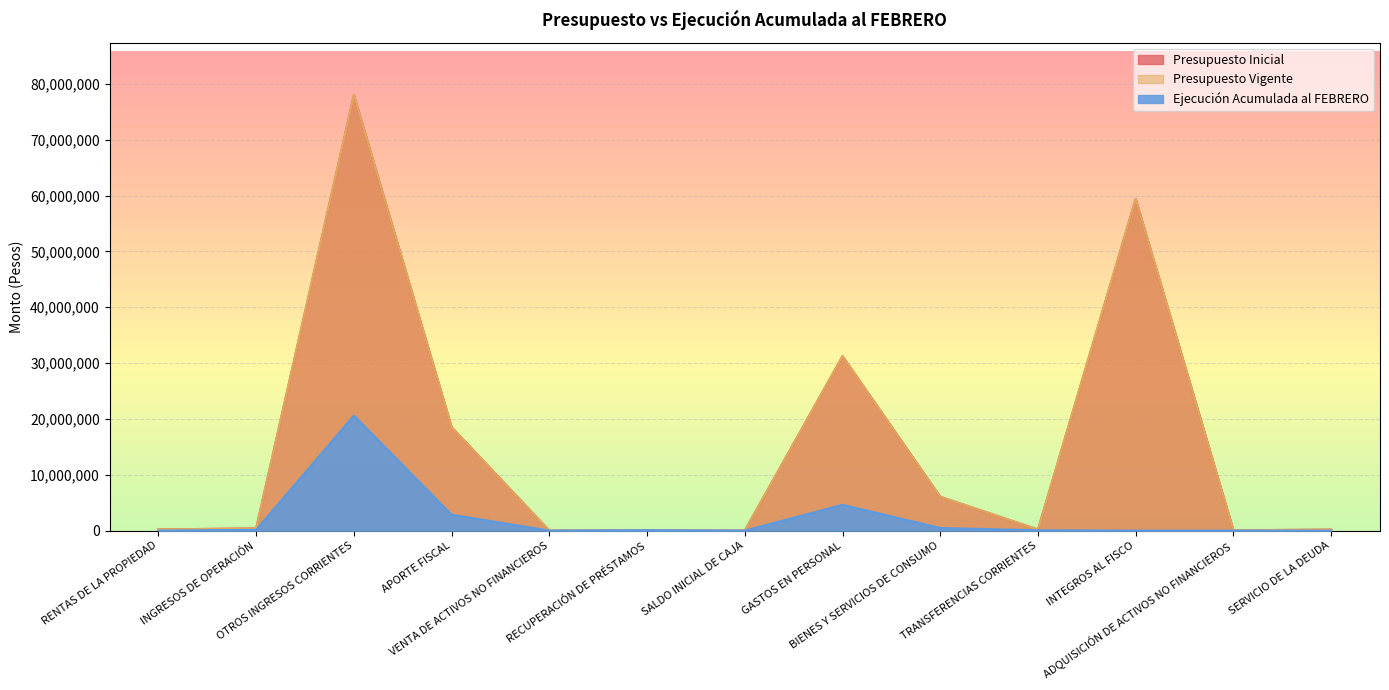

In Presupuesto Vigente, how many points are higher than both neighbors (excluding endpoints)?

4